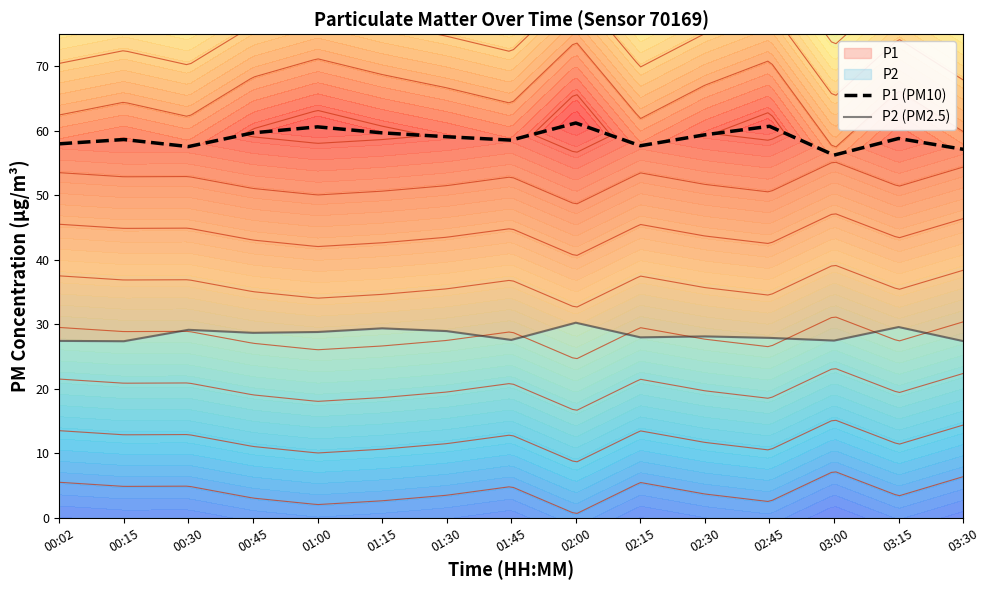

Which series has the widest spread of values?

P1 (PM10)